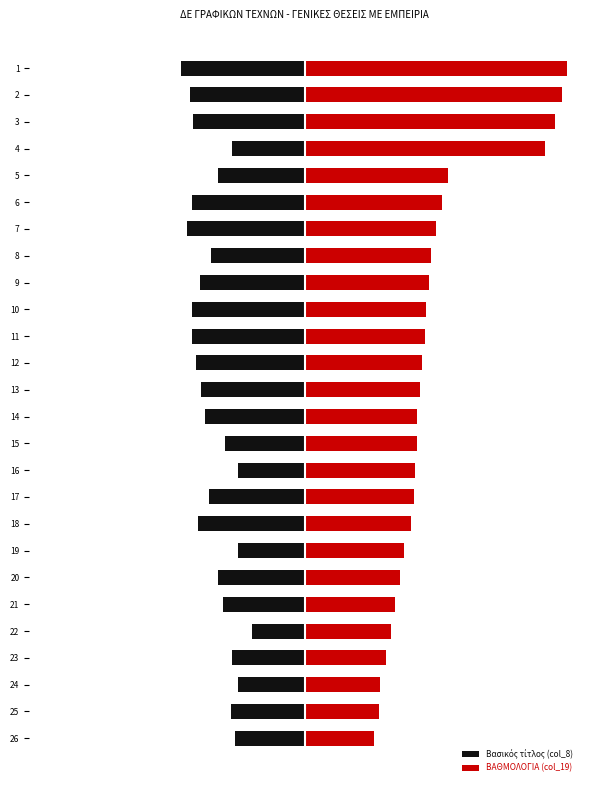

The Βασικός τίτλος (col_8) series shows -492 at 12. True or false?

True